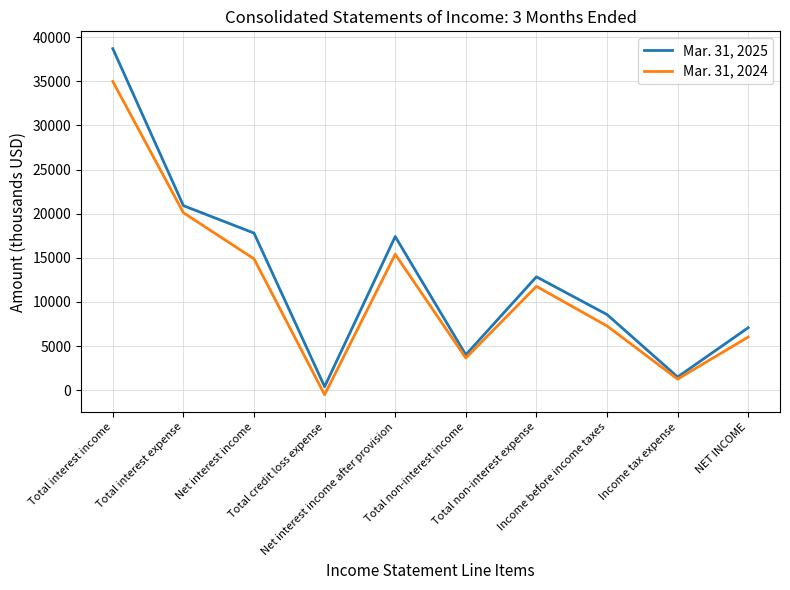

Which series has the widest spread of values?

Mar. 31, 2025